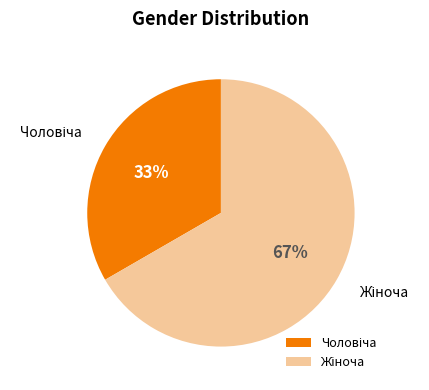

Is there a majority slice in this chart?

Yes